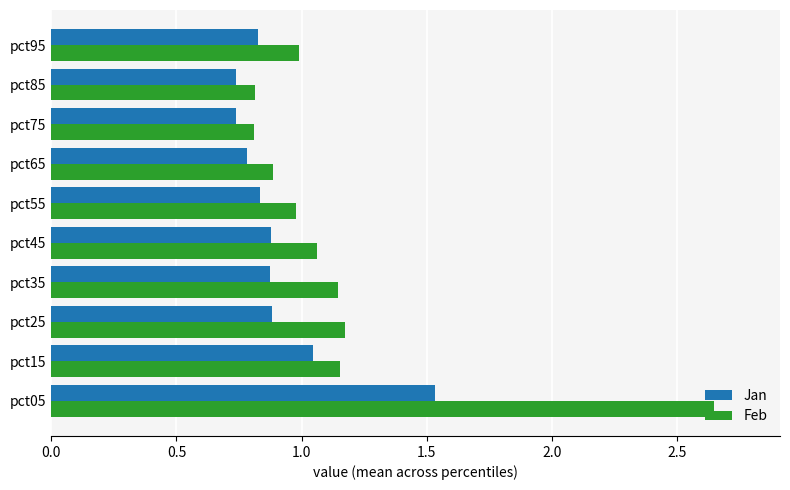

The Feb series shows 0.3 at pct15. True or false?

False